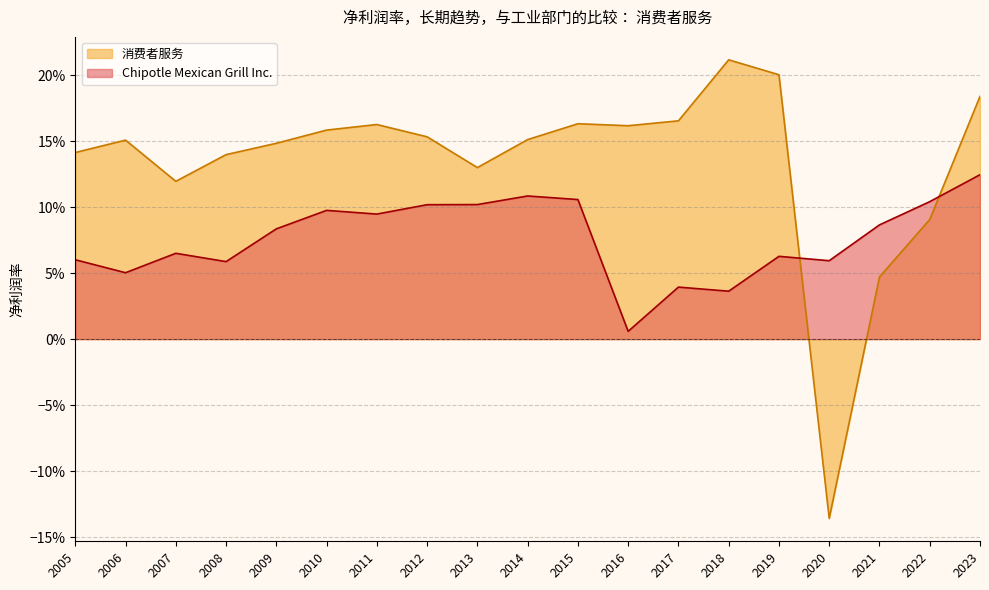

True or false: 消费者服务 has a value of 0.1 at 2013.

True